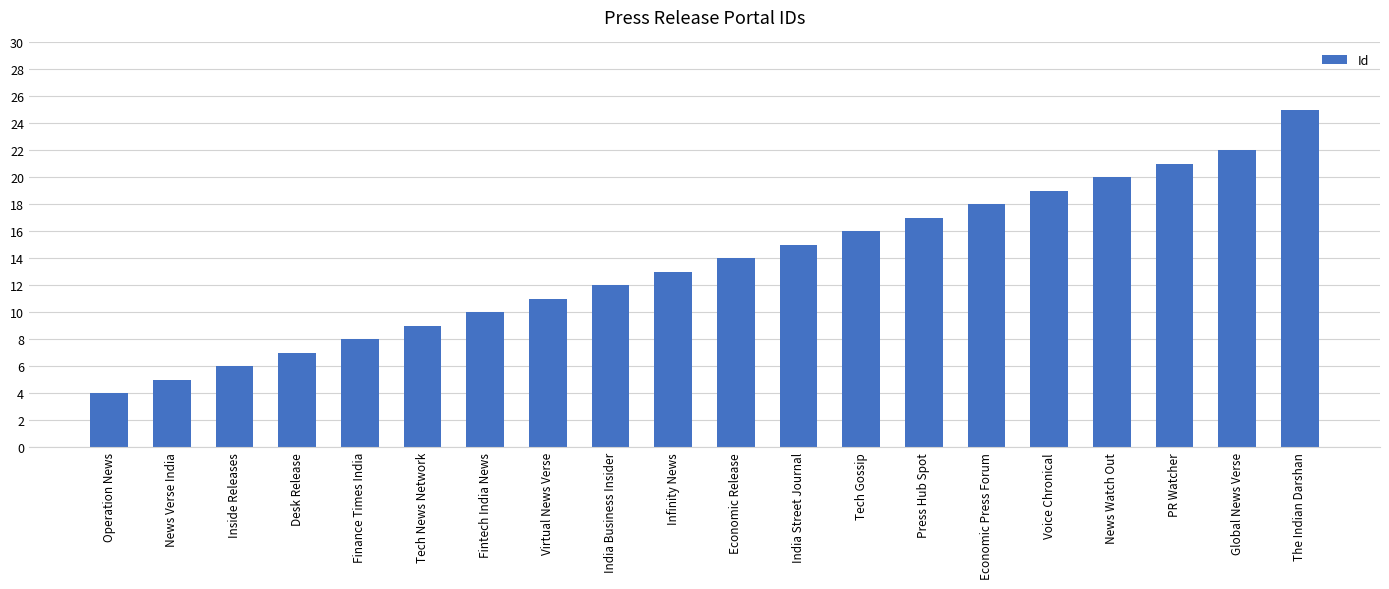

Where is the data nearest to the value 14?

Economic Release